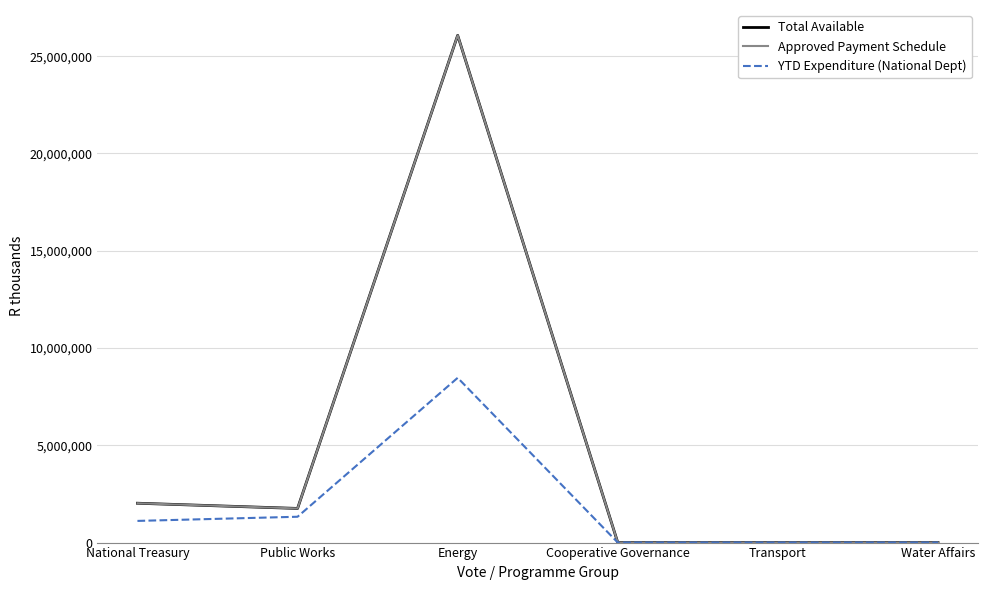

What is the label of the 3rd point from the left?

Energy